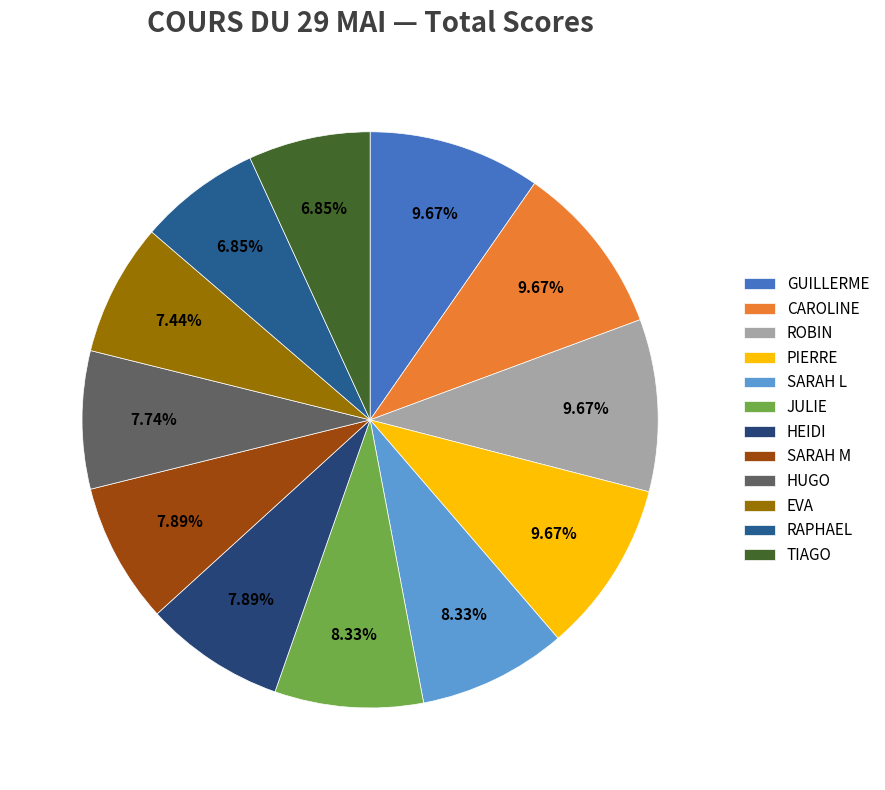

Combined, do CAROLINE and SARAH M account for over 50%?

No